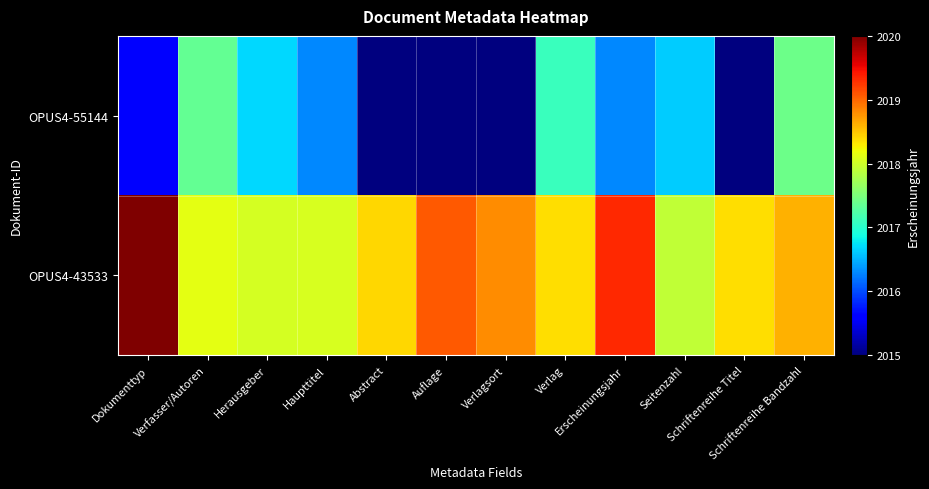

List the series in order of their overall mean, highest first.

OPUS4-43533, OPUS4-55144